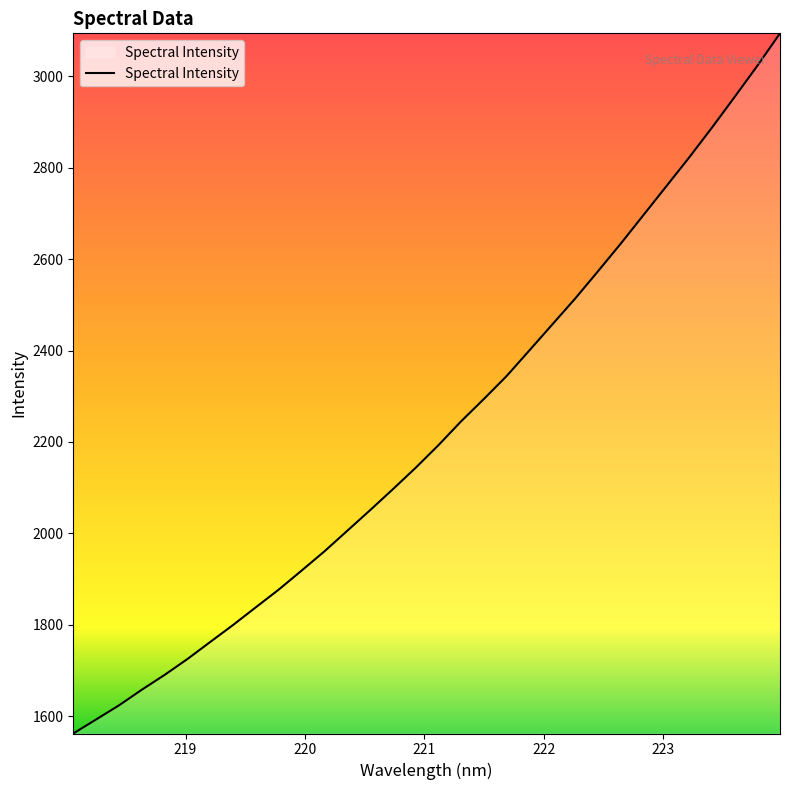

What is the maximum value shown in the chart?

3094.2